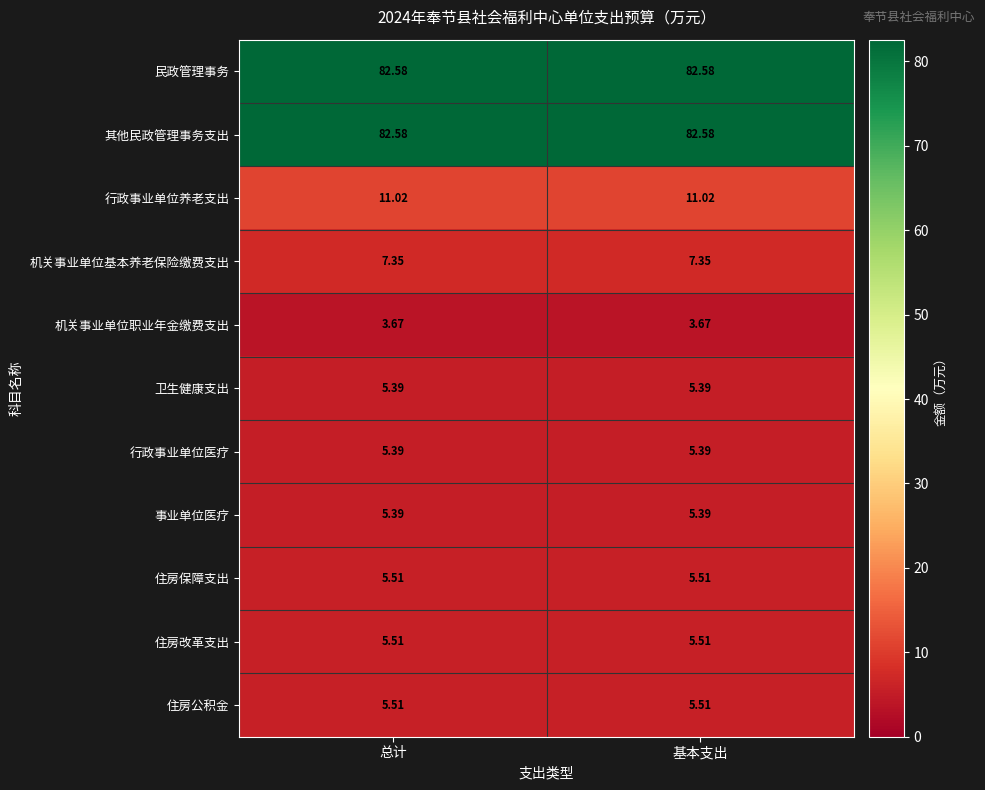

What is the spread (max minus min) of values at 总计?

78.9